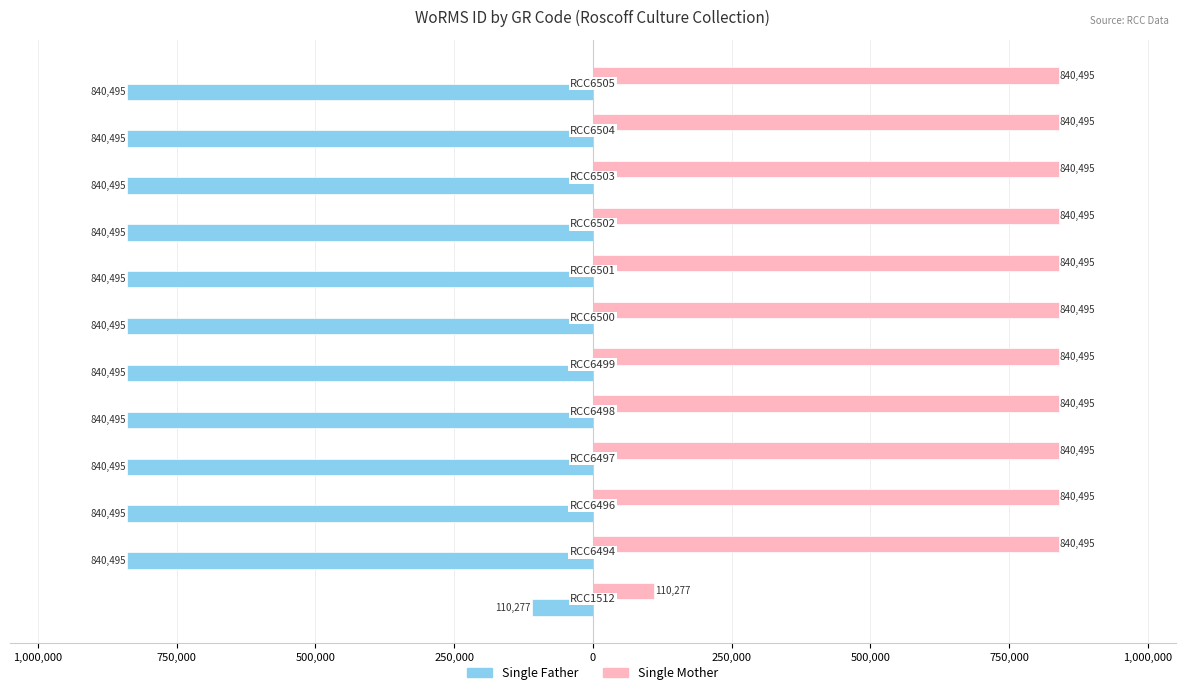

What are all the series names shown in the legend?

Single Father, Single Mother